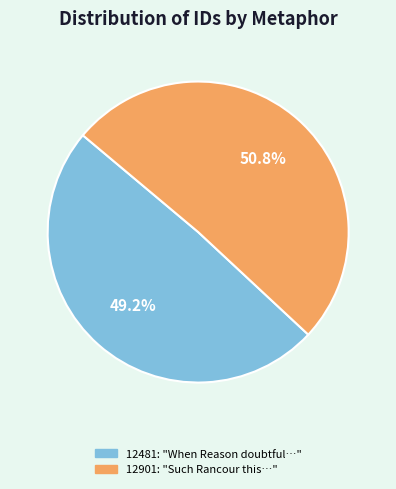

Does any single category account for the majority?

Yes